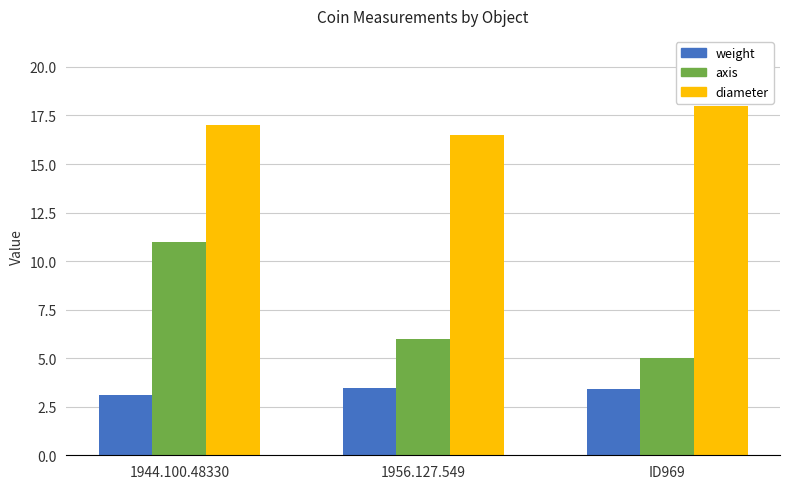

How many groups of bars are there?

3